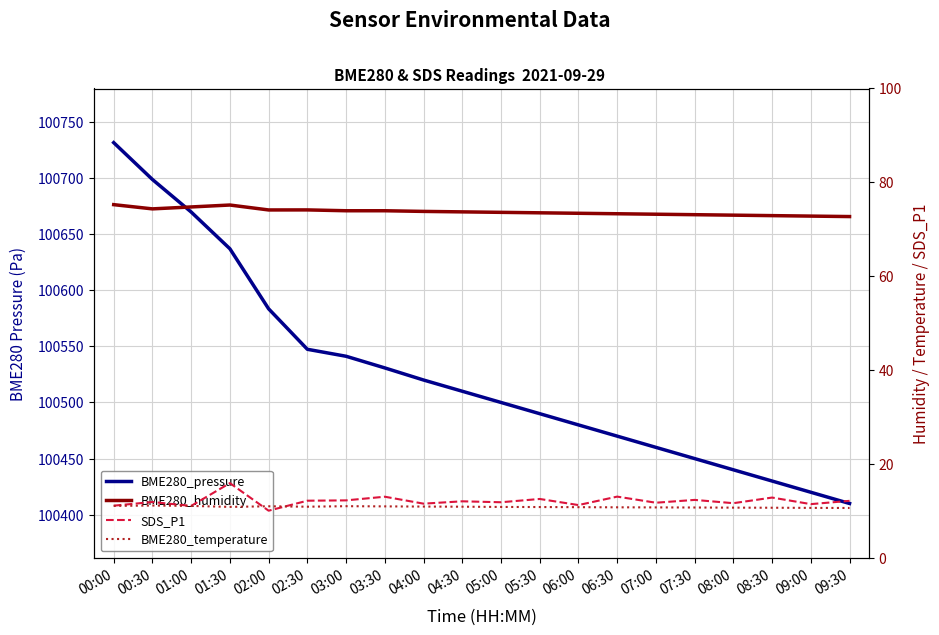

True or false: BME280_temperature has a value of 10.8 at 05:30.

True